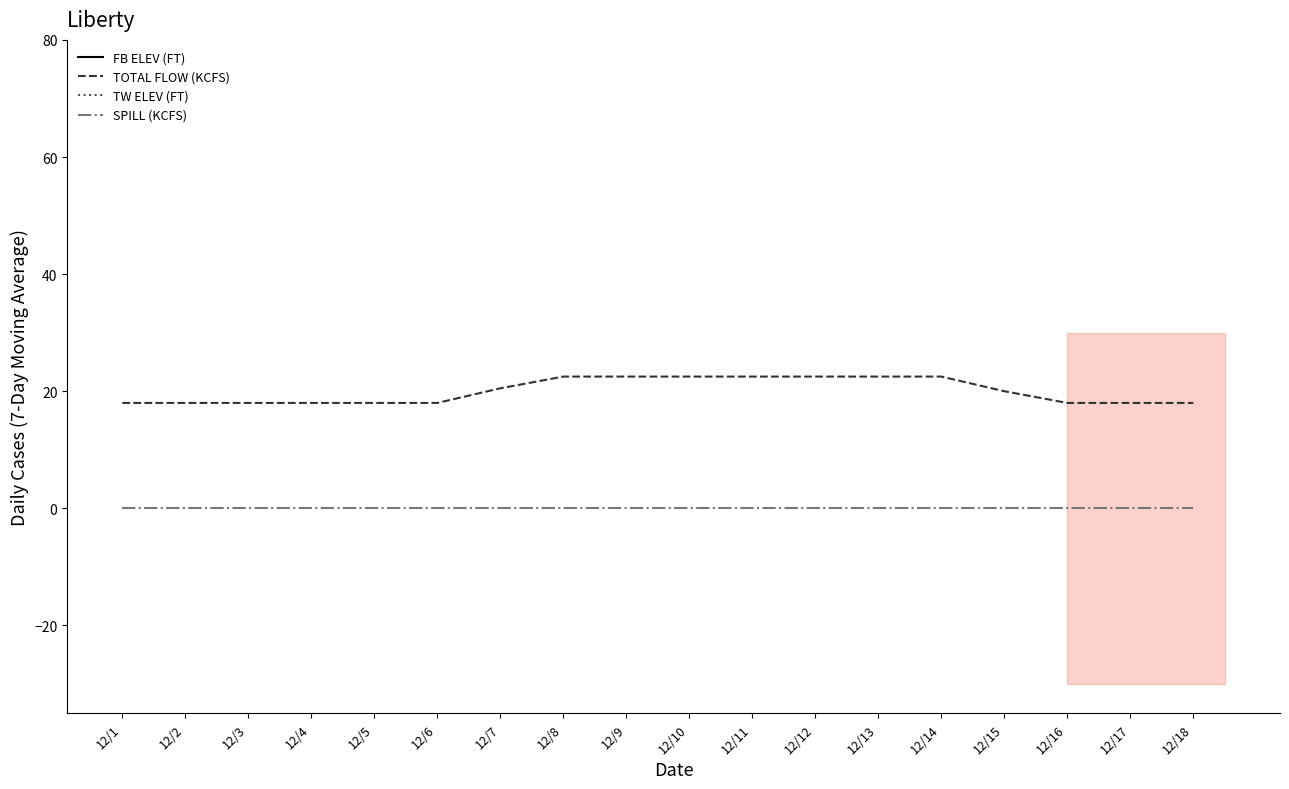

Rank the series at 12/12 from highest to lowest value.

FB ELEV (FT), TW ELEV (FT), TOTAL FLOW (KCFS), SPILL (KCFS)